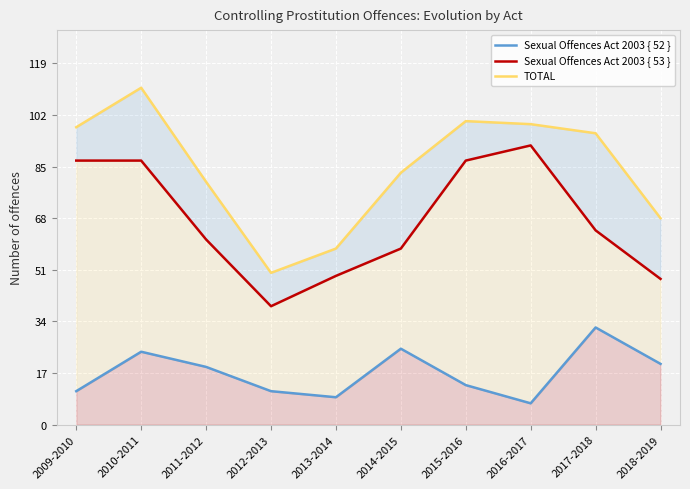

At which label does Sexual Offences Act 2003 { 52 } first exceed 19?

2010-2011